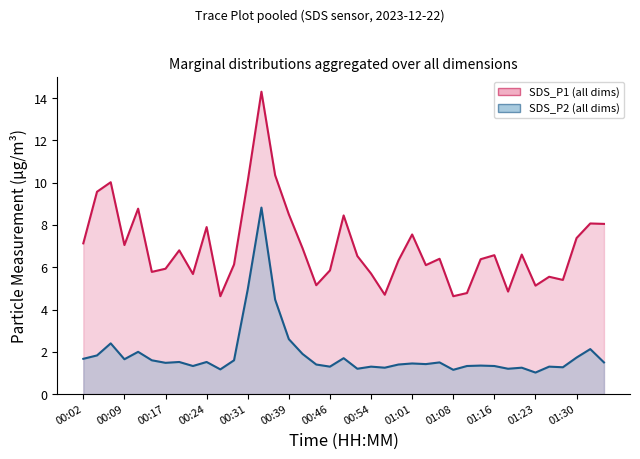

What is the total value across all series at 00:07?

12.4